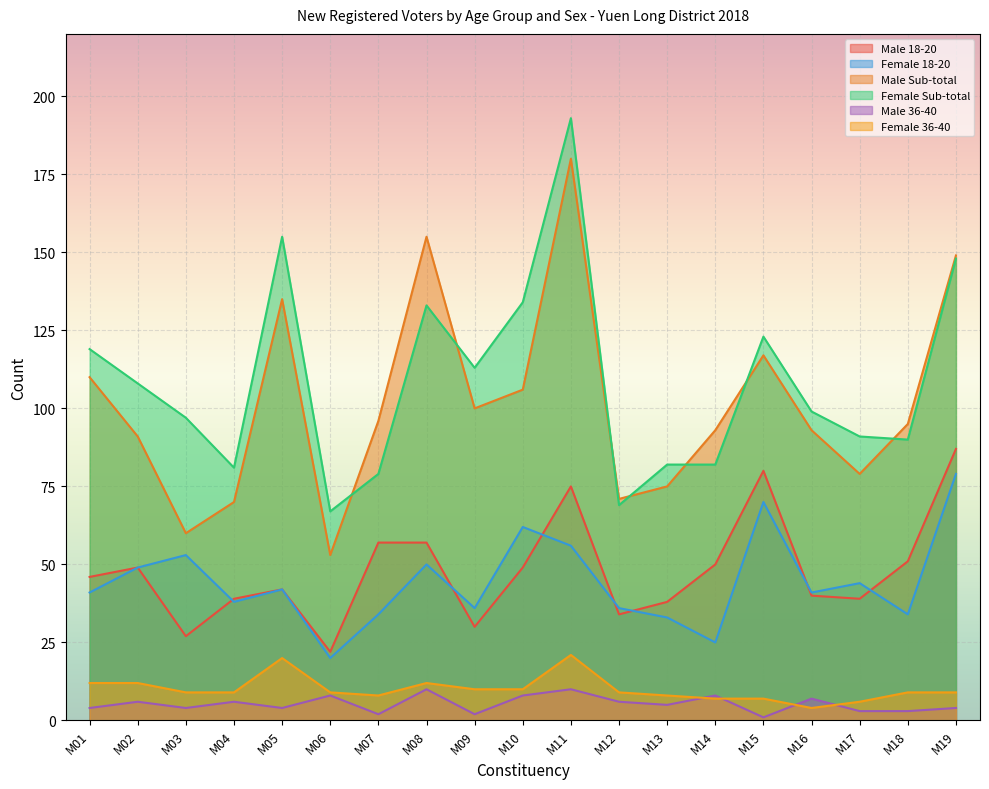

Which series has the largest total across all categories?

Female Sub-total